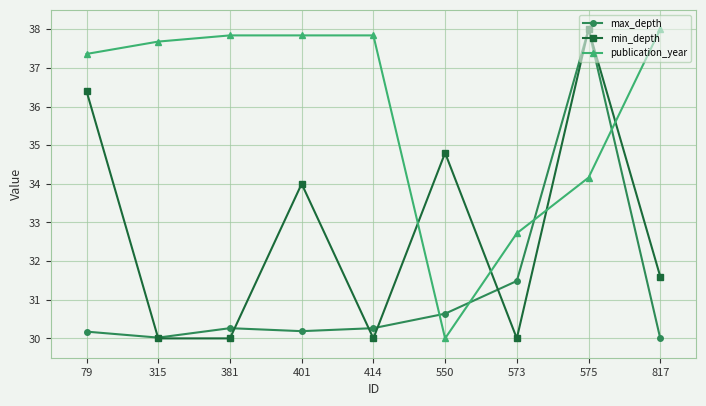

Which series has the largest total across all categories?

publication_year